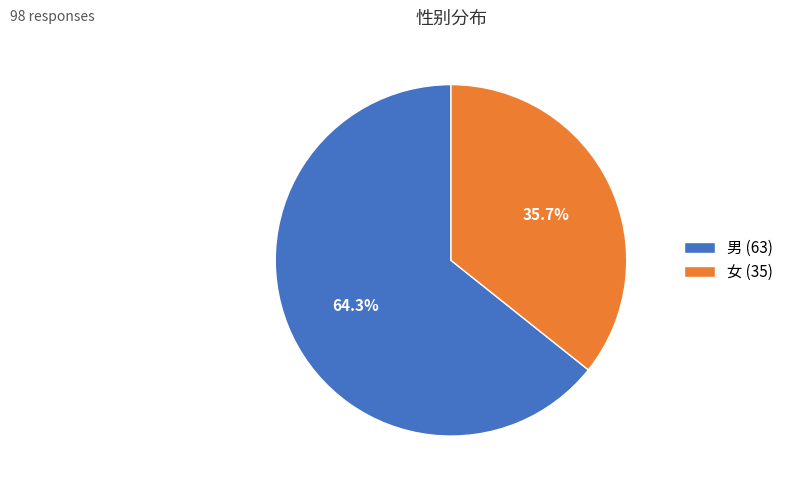

To the nearest percent, what percentage of the pie is 男?

64%